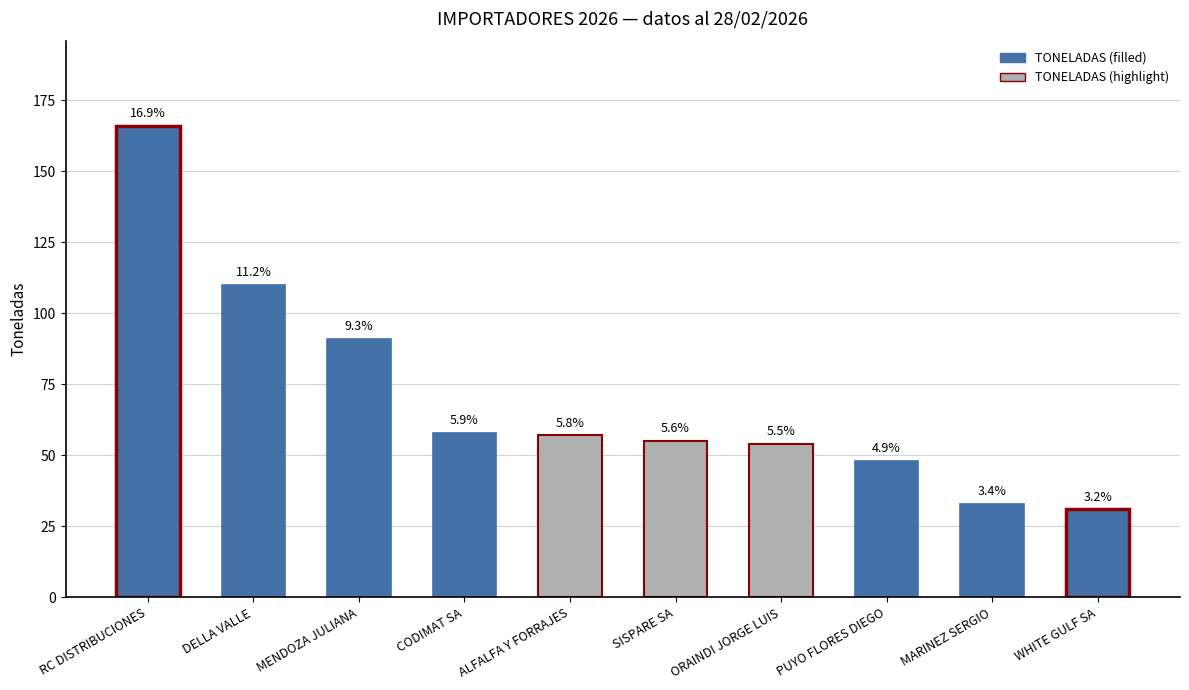

Rank the categories by value from highest to lowest.

RC DISTRIBUCIONES, DELLA VALLE, MENDOZA JULIANA, CODIMAT SA, ALFALFA Y FORRAJES, SISPARE SA, ORAINDI JORGE LUIS, PUYO FLORES DIEGO, MARINEZ SERGIO, WHITE GULF SA